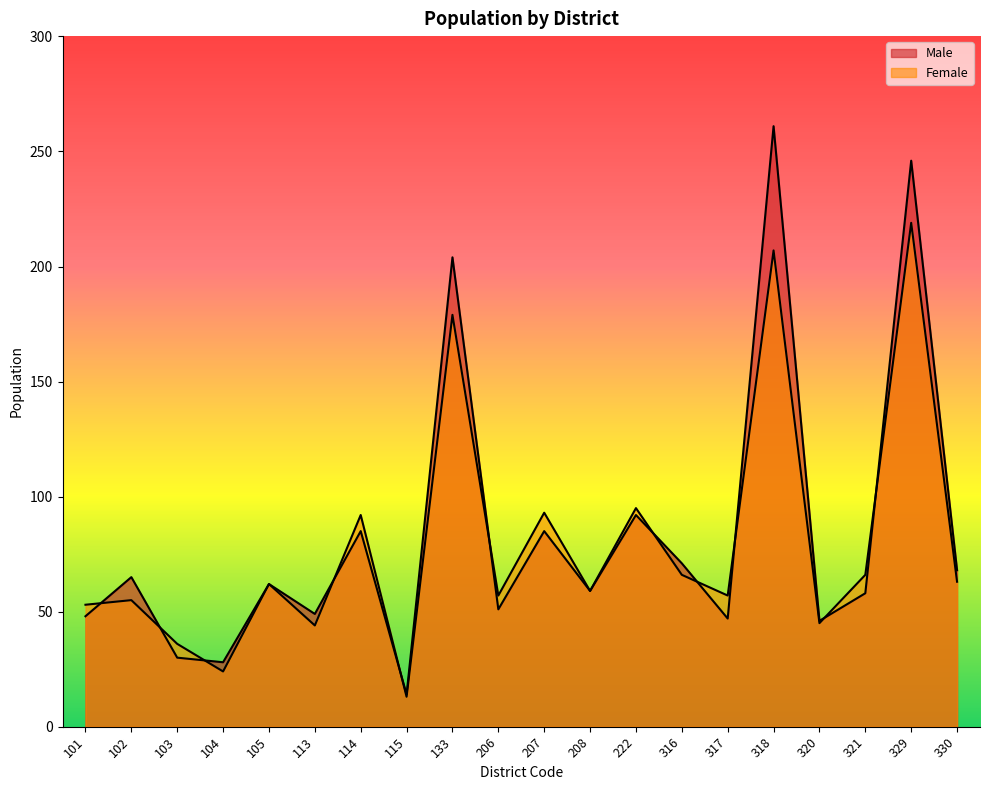

Where do Female and Male first cross each other?

101 and 102